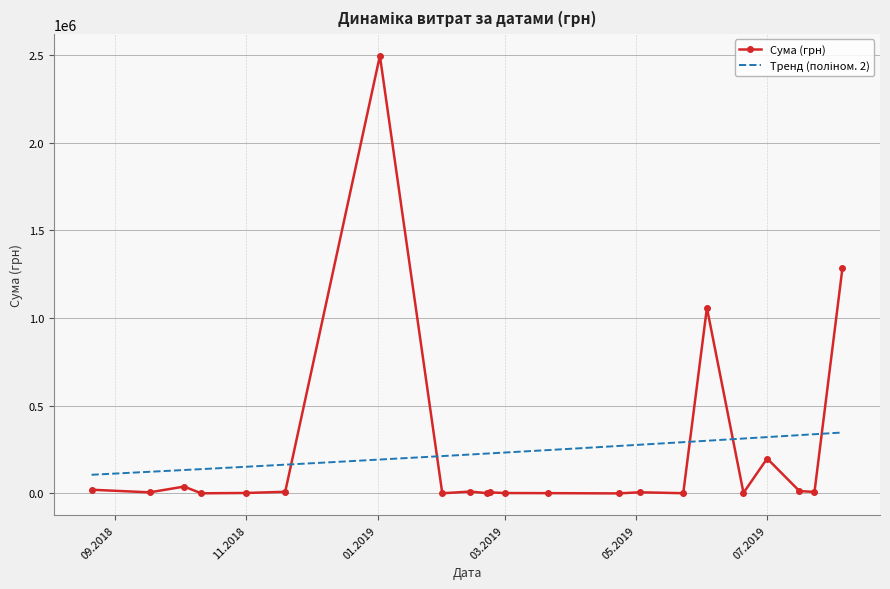

What is the maximum value for Сума (грн)?

2496221.9